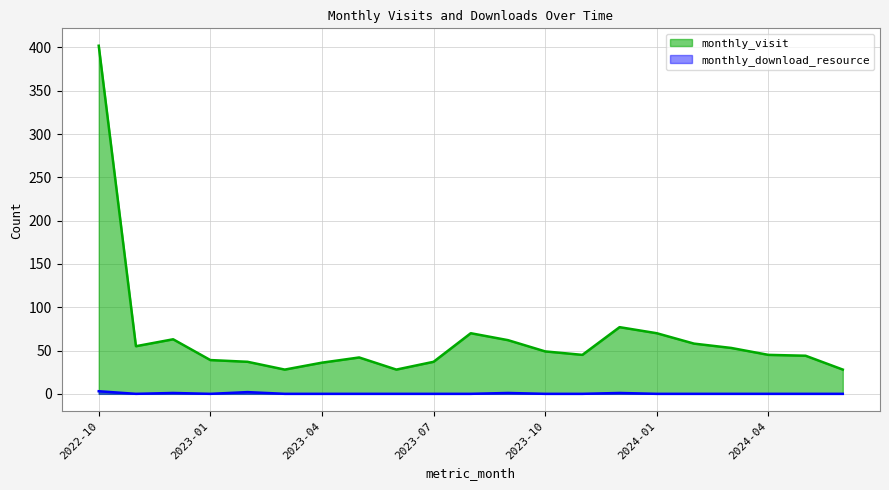

What position from the left is 2022-12?

3